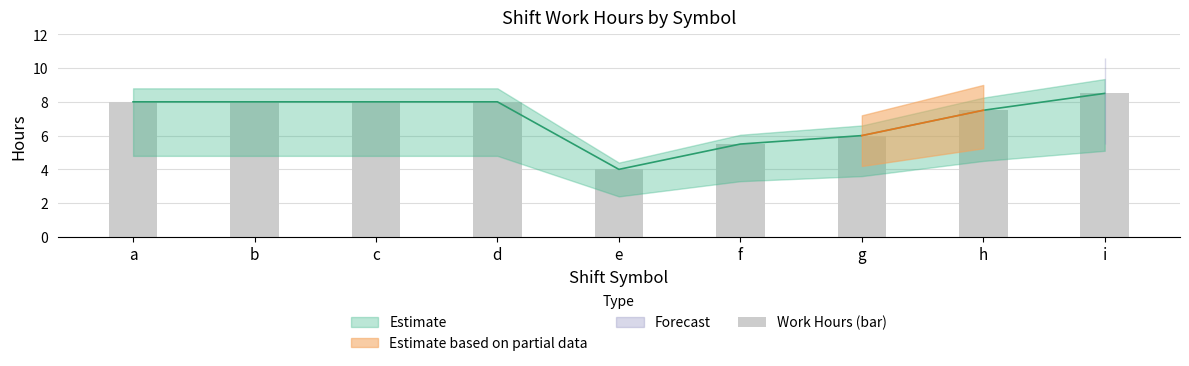

Reading left to right, transcribe all the data shown in this chart.

a=8.0	b=8.0	c=8.0	d=8.0	e=4.0	f=5.5	g=6.0	h=7.5	i=8.5